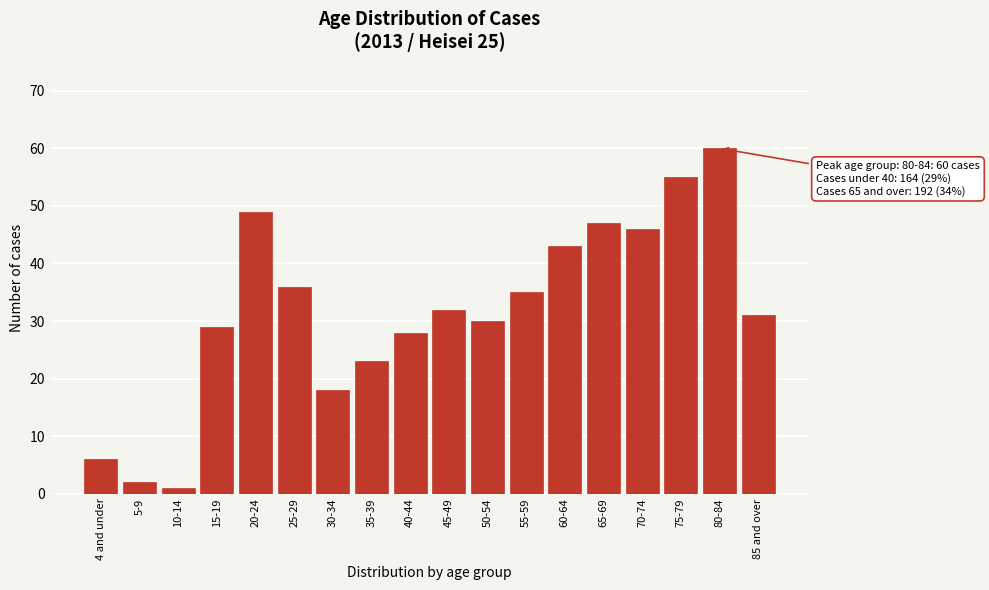

Reading left to right, list all the values displayed in this chart.

4 and under=6	5-9=2	10-14=1	15-19=29	20-24=49	25-29=36	30-34=18	35-39=23	40-44=28	45-49=32	50-54=30	55-59=35	60-64=43	65-69=47	70-74=46	75-79=55	80-84=60	85 and over=31